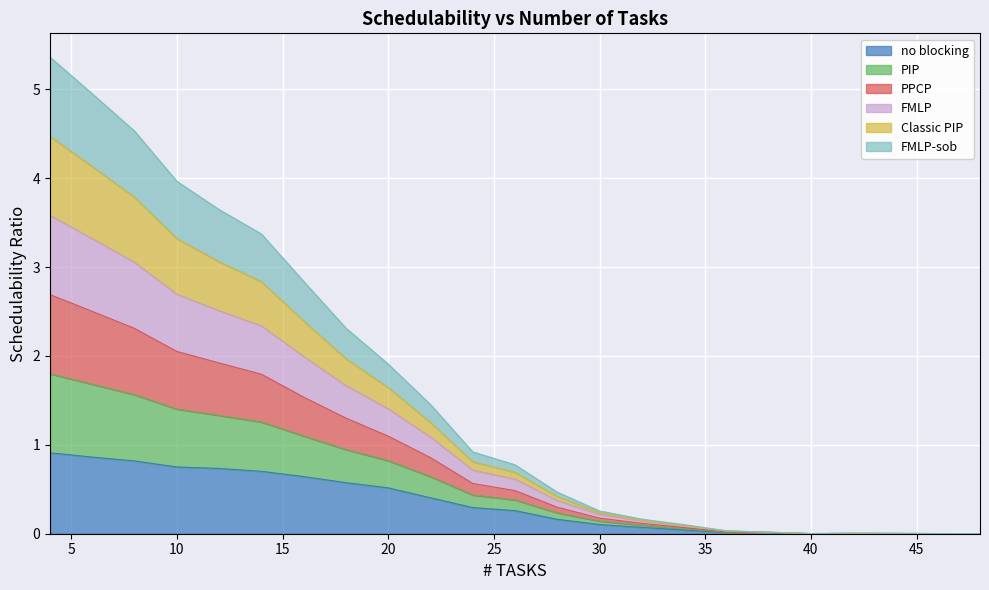

True or false: PPCP has more than 1 interior local peaks.

False